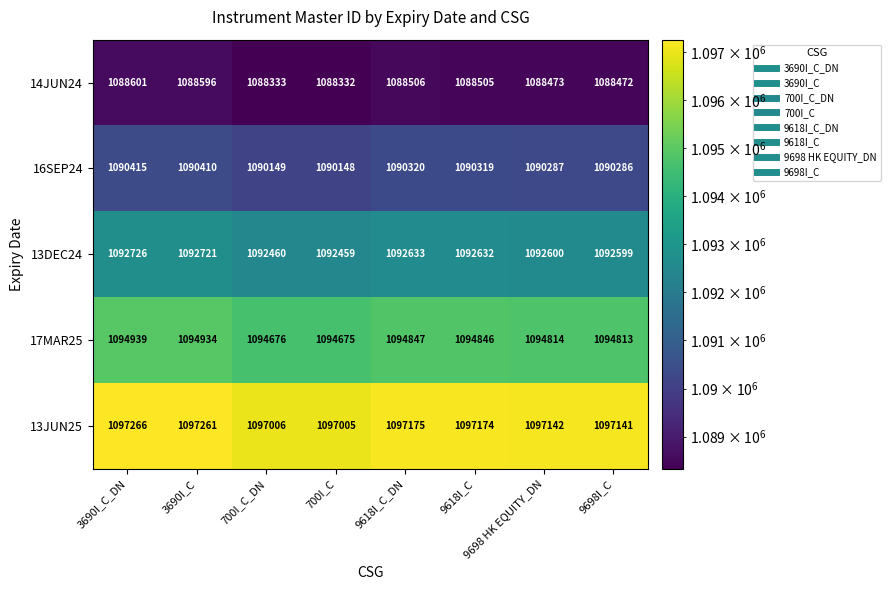

List the series in order of their peak value, lowest first.

14JUN24, 16SEP24, 13DEC24, 17MAR25, 13JUN25